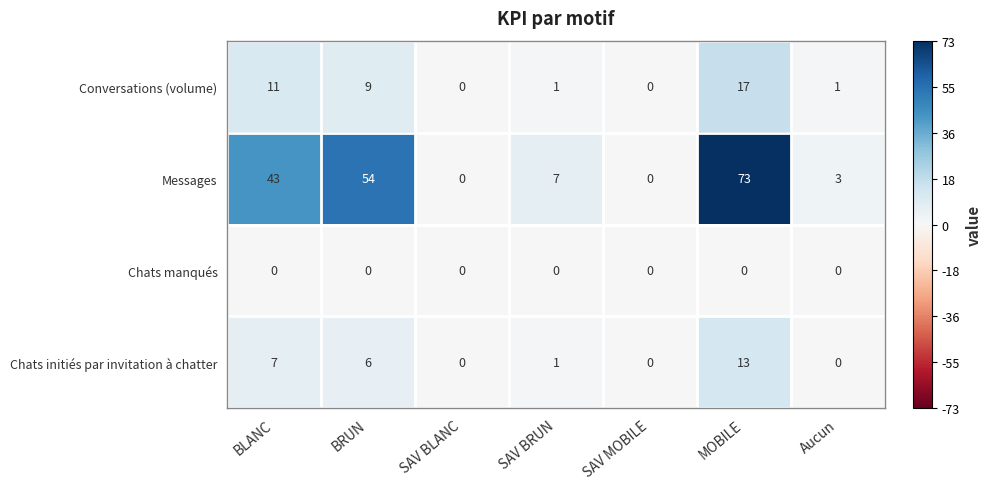

Is it true that Chats initiés par invitation à chatter equals 9 at SAV MOBILE?

False